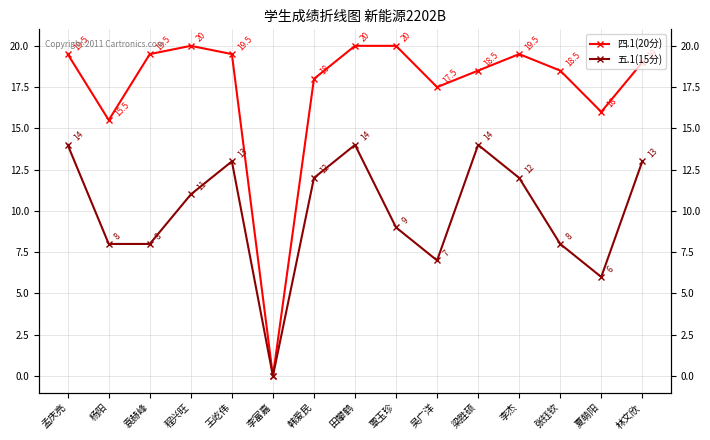

Is it true that 四.1(20分) equals 19.5 at 孟庆亮?

True